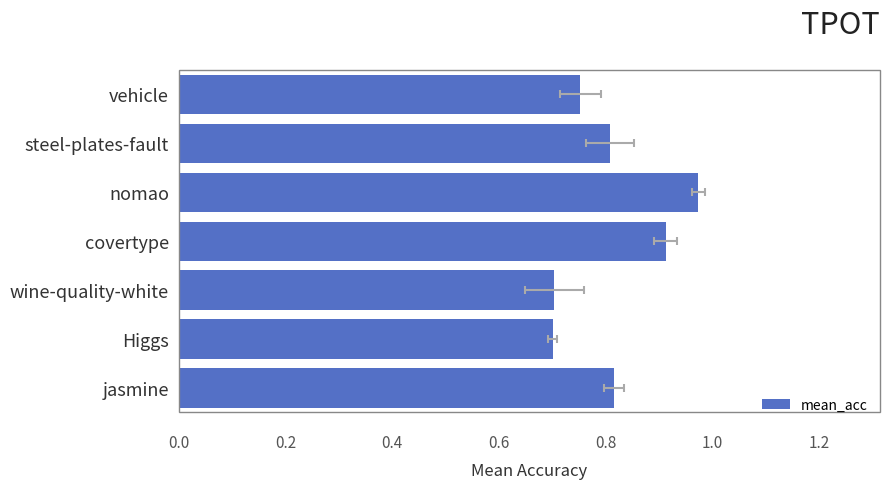

What is the label of the 3rd bar from the right?

wine-quality-white